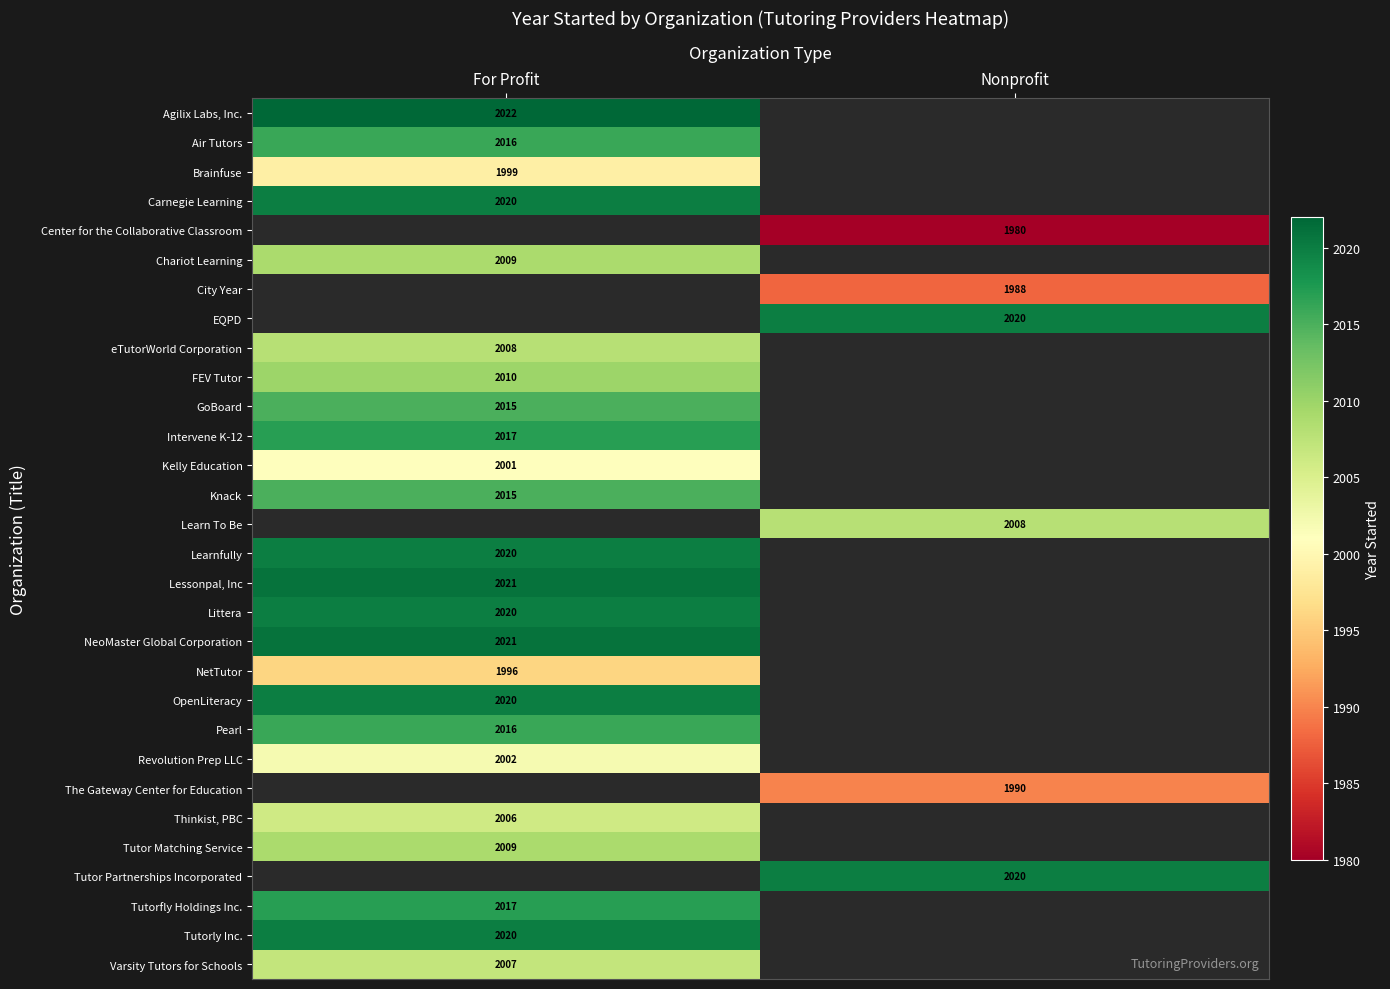

At which category does the chart reach its minimum across all series?

Nonprofit